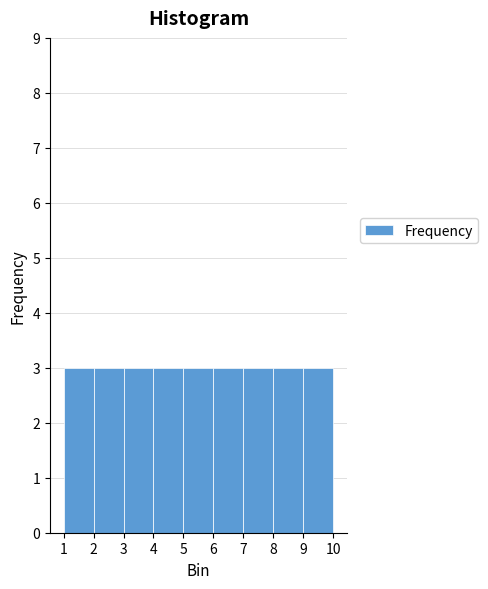

Reading left to right, transcribe this chart: for each bar, give the range it covers on the x-axis and its height. The values are not printed on the chart, so give them approximately, as read against the axis.

1 to 2: 3
2 to 3: 3
3 to 4: 3
4 to 5: 3
5 to 6: 3
6 to 7: 3
7 to 8: 3
8 to 9: 3
9 to 10: 3